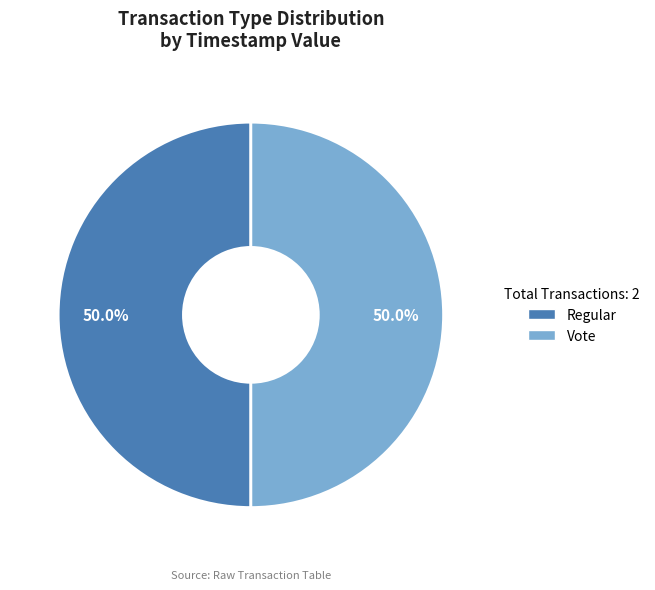

To the nearest percent, what percentage of the pie is Vote?

50%